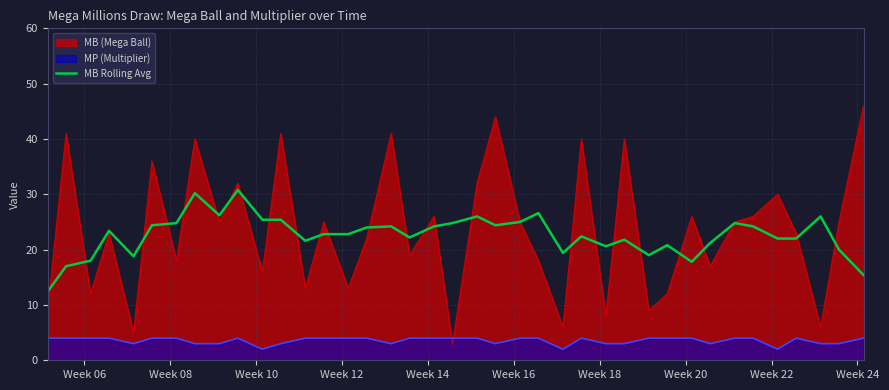

Which series has the widest spread of values?

MB (Mega Ball)